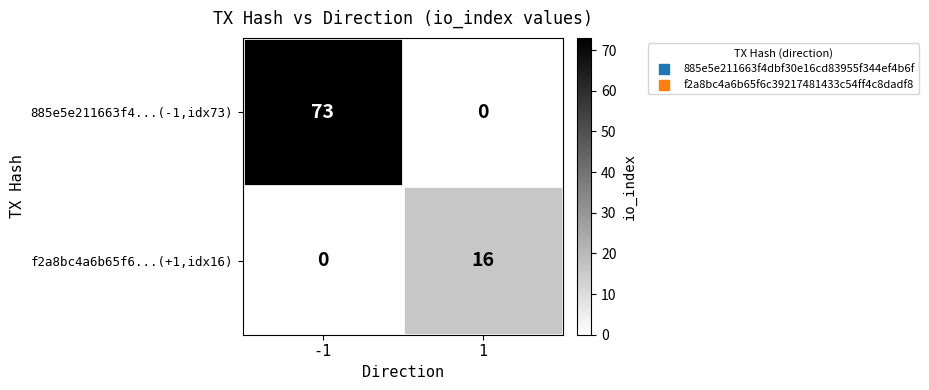

What is the total value across all series at 1?

16